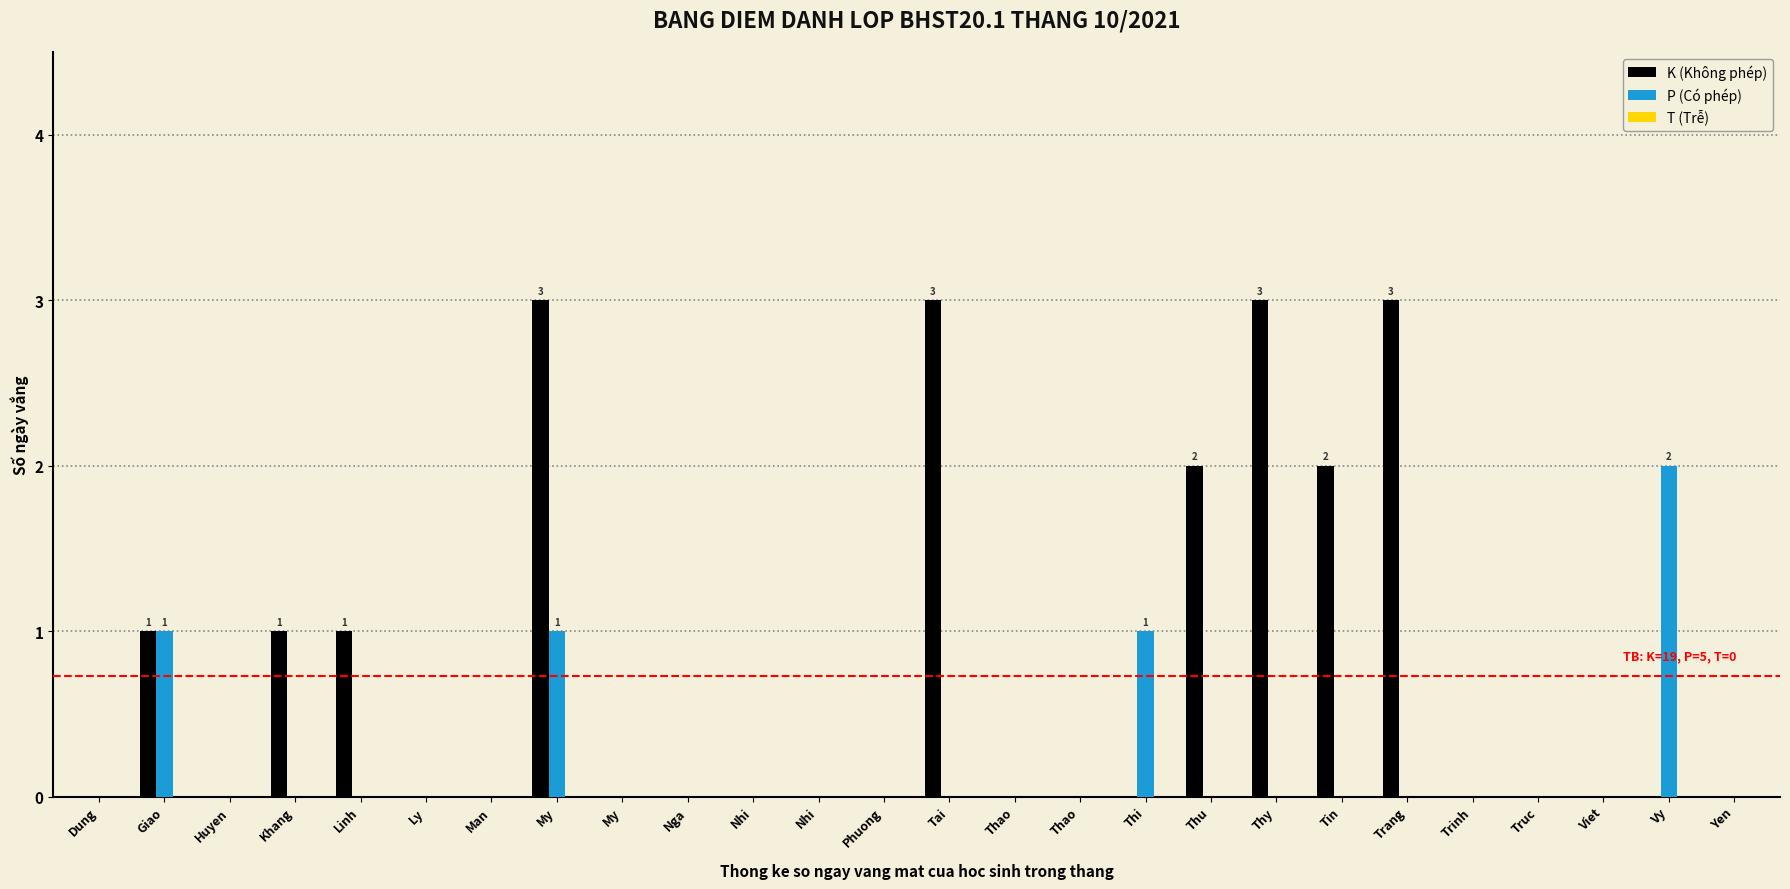

How many data points does each series have?

26